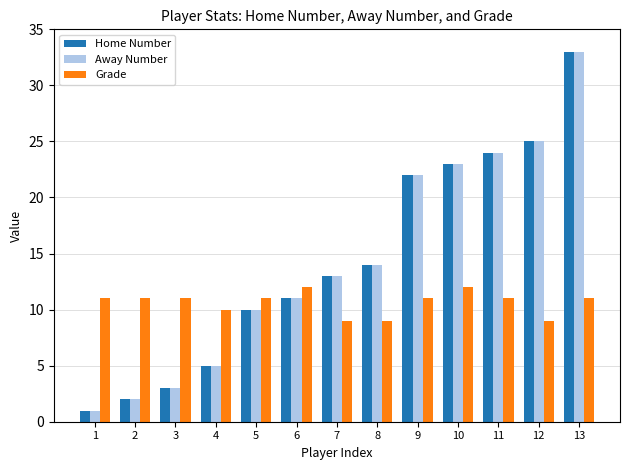

Reading left to right, list all the values displayed in this chart.

Home Number: 1=1	2=2	3=3	4=5	5=10	6=11	7=13	8=14	9=22	10=23	11=24	12=25	13=33
Away Number: 1=1	2=2	3=3	4=5	5=10	6=11	7=13	8=14	9=22	10=23	11=24	12=25	13=33
Grade: 1=11	2=11	3=11	4=10	5=11	6=12	7=9	8=9	9=11	10=12	11=11	12=9	13=11